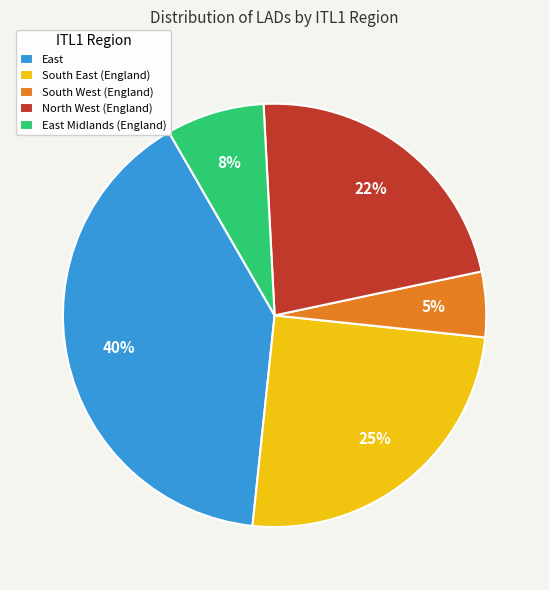

Is there any slice that represents more than half of the pie?

No